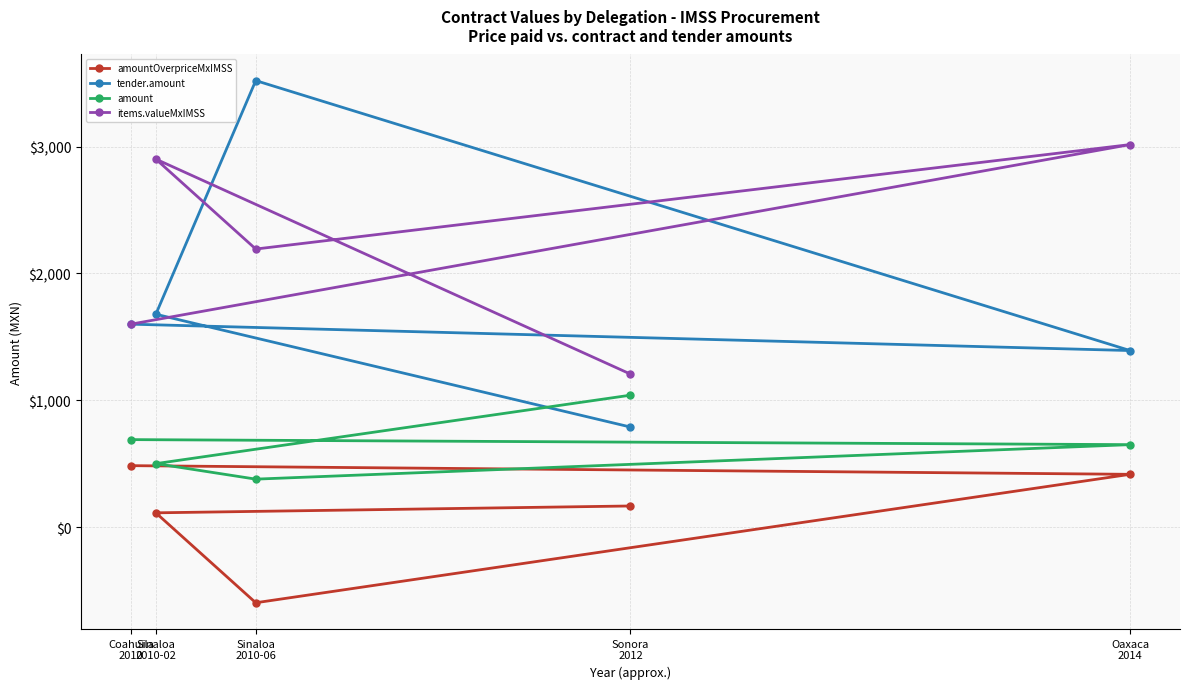

Rank the categories by tender.value.amount value from highest to lowest.

Sinaloa
2010-06, Sinaloa
2010-02, Coahuila
2010, Oaxaca
2014, Sonora
2012